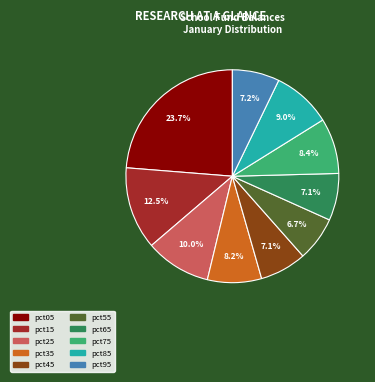

To the nearest percent, what percentage of the pie is pct55?

7%